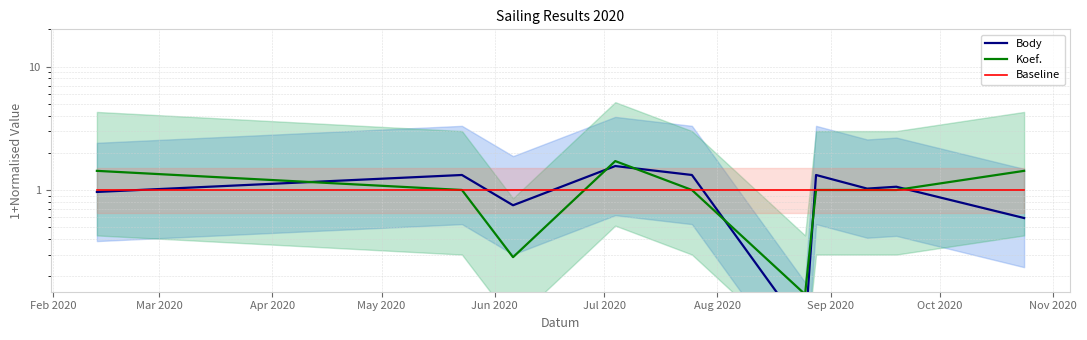

What is the value of the Body point at the 2nd from the left?

1.3